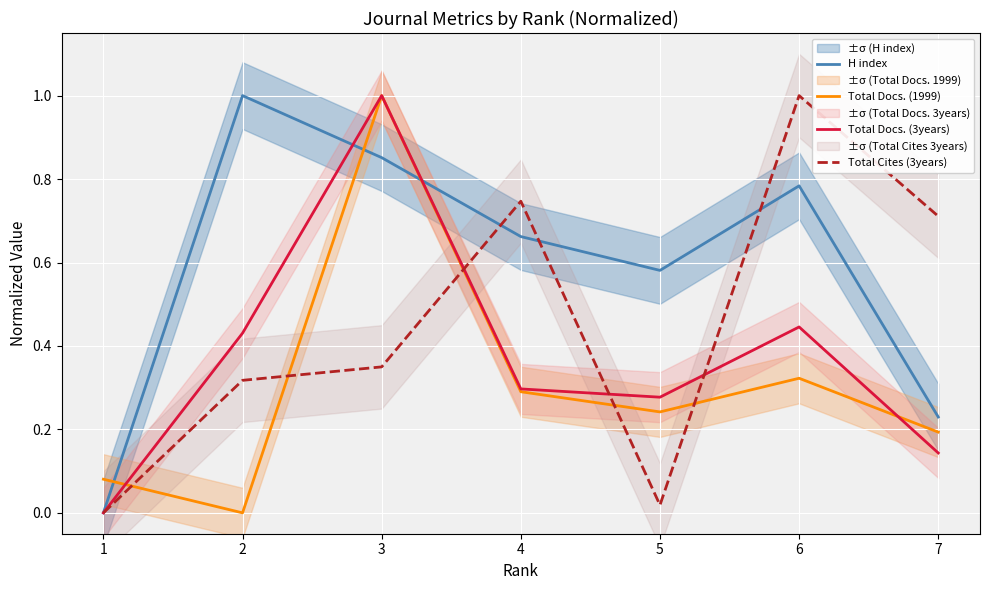

Count the number of categories in the chart.

7